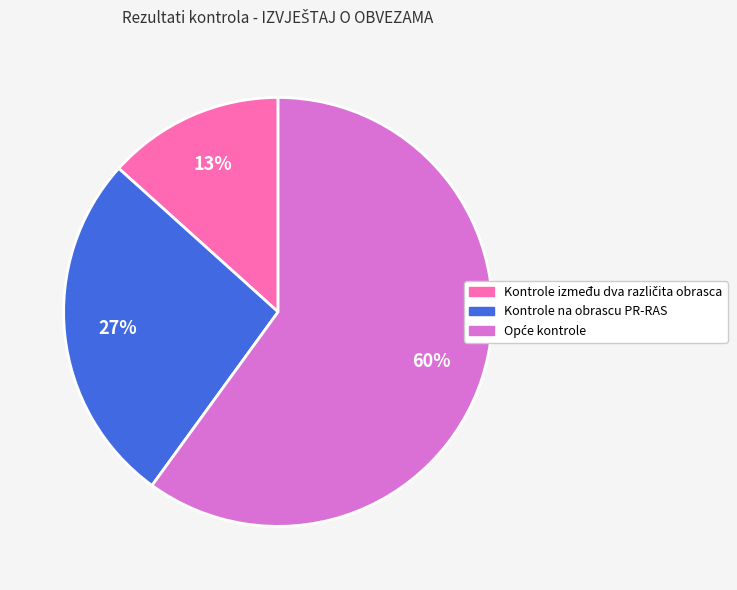

What percentage is the Kontrole na obrascu PR-RAS slice, to the nearest percent?

27%